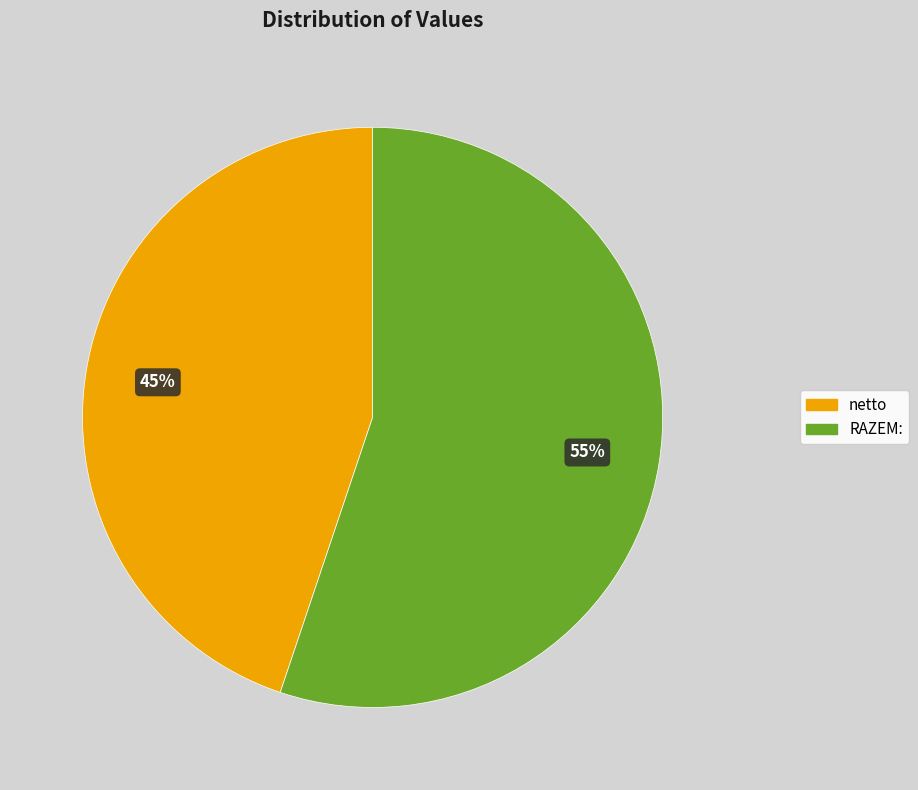

To the nearest percent, what percentage of the pie is netto?

45%